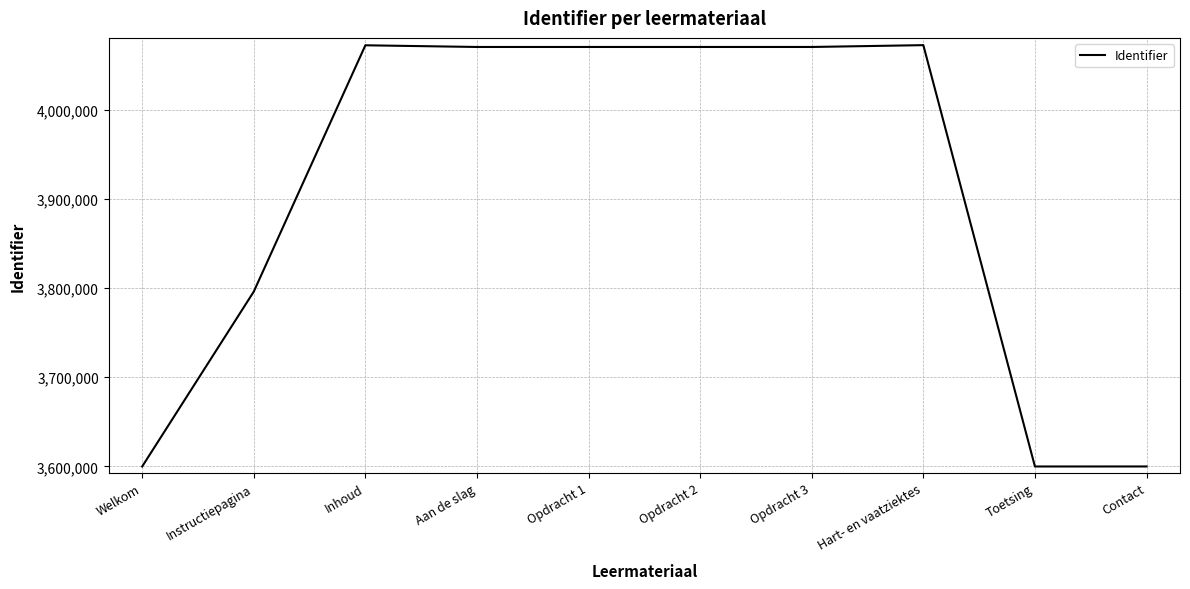

What is the sum of the values at Inhoud and Aan de slag?

8143174